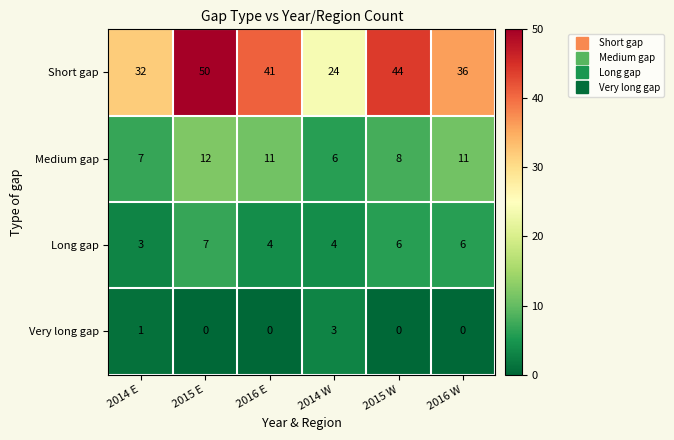

Which series has the largest range (max minus min)?

Short gap